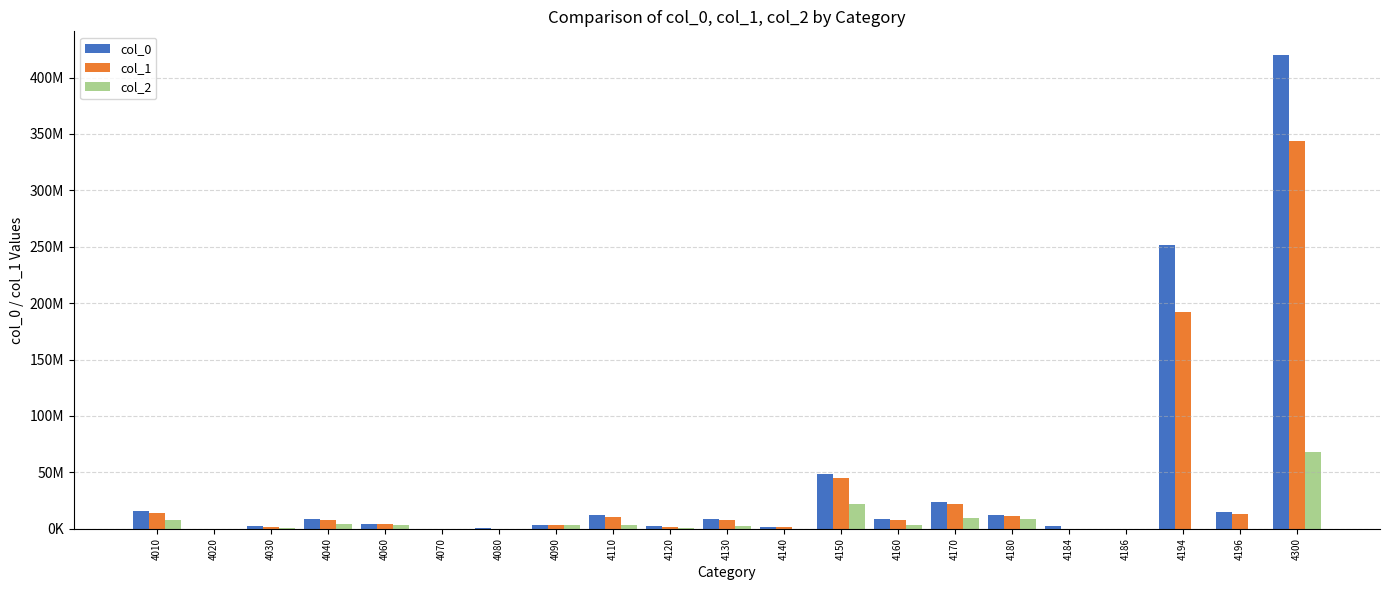

What is the maximum value shown in the chart?

419990673